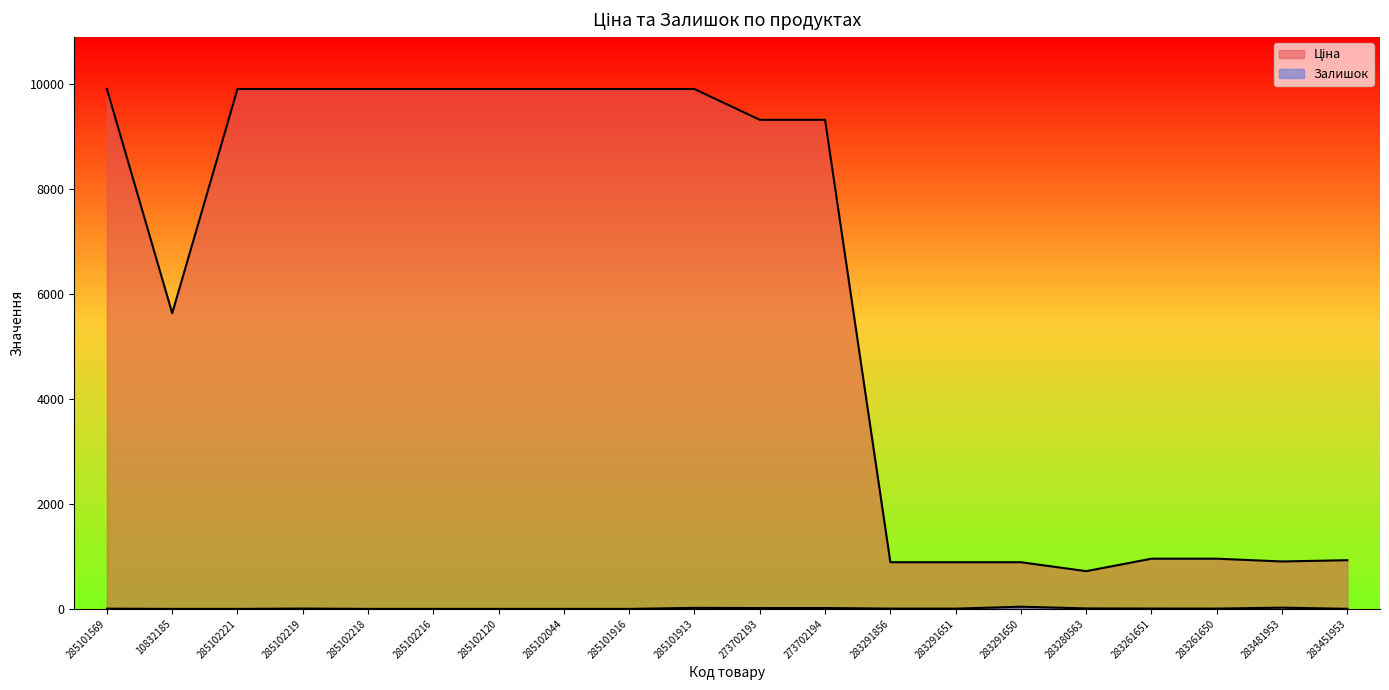

How many lines are shown in the chart?

2